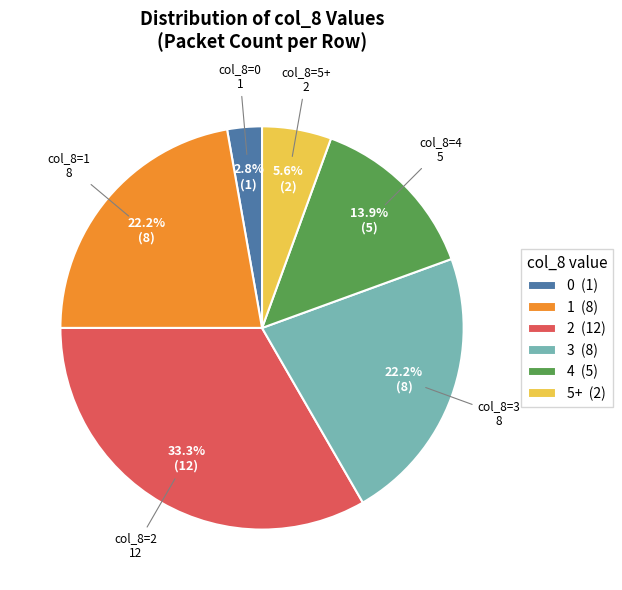

Is 4 (5) the majority of the pie?

No